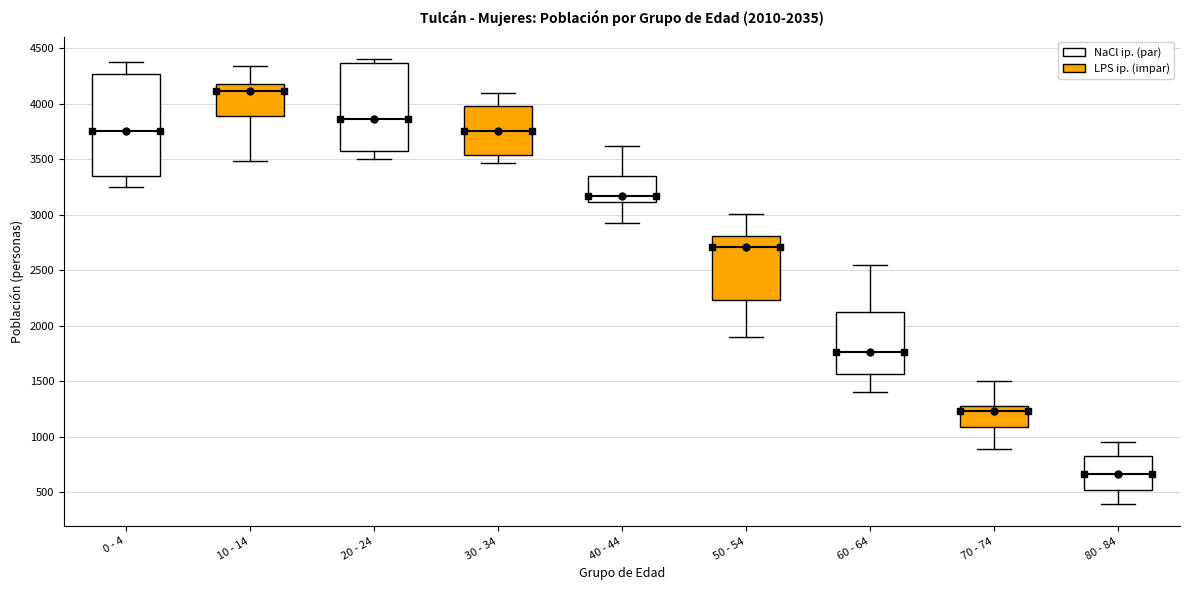

Which box is the tallest, from its lower edge to its upper edge?

0 - 4